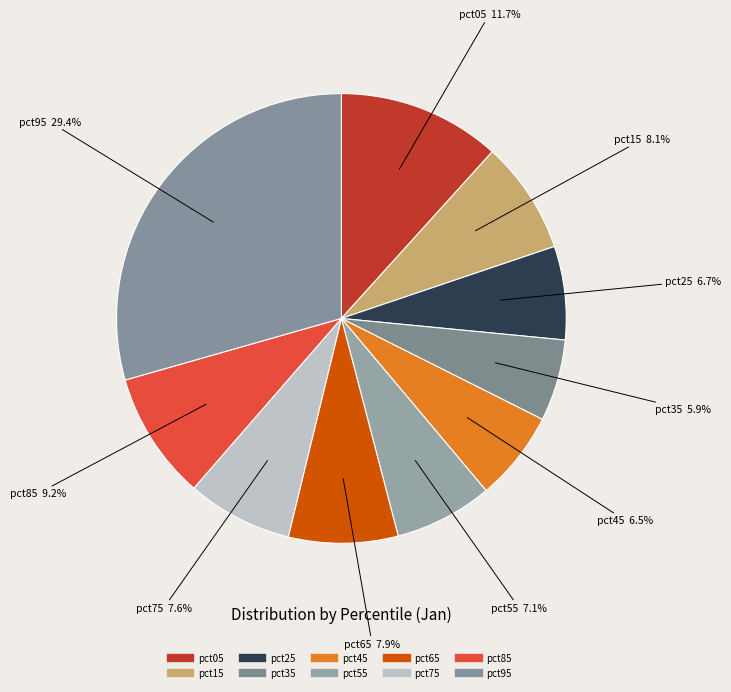

To the nearest percent, what is the combined percentage of pct95 and pct55?

36%